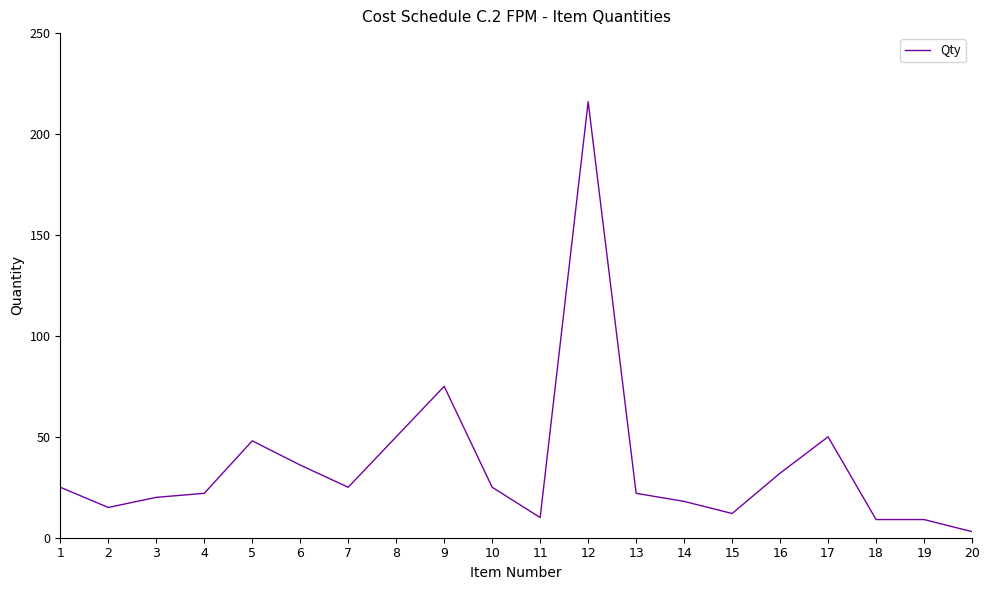

True or false: the data shows 12 at 15.

True